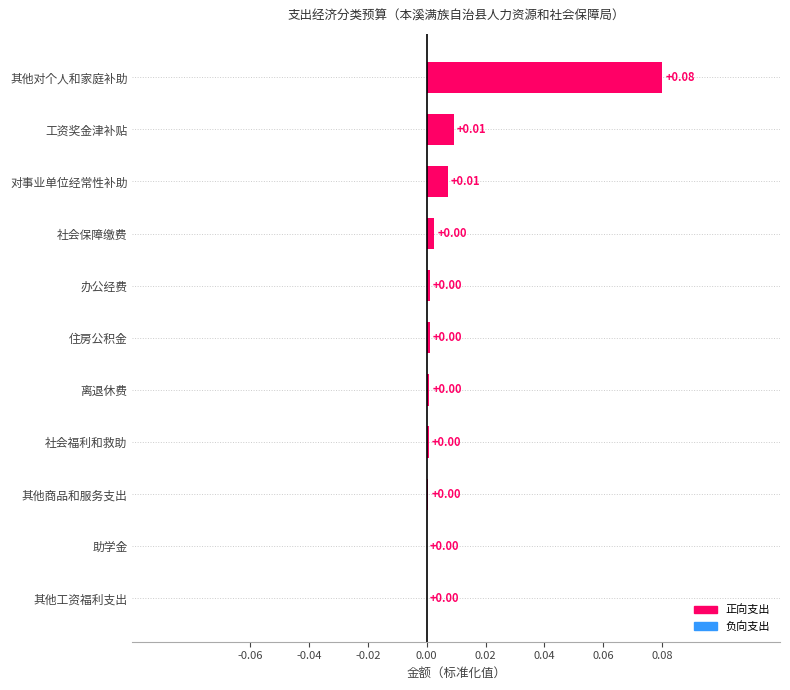

Between 住房公积金 and 其他对个人和家庭补助, which is larger?

其他对个人和家庭补助